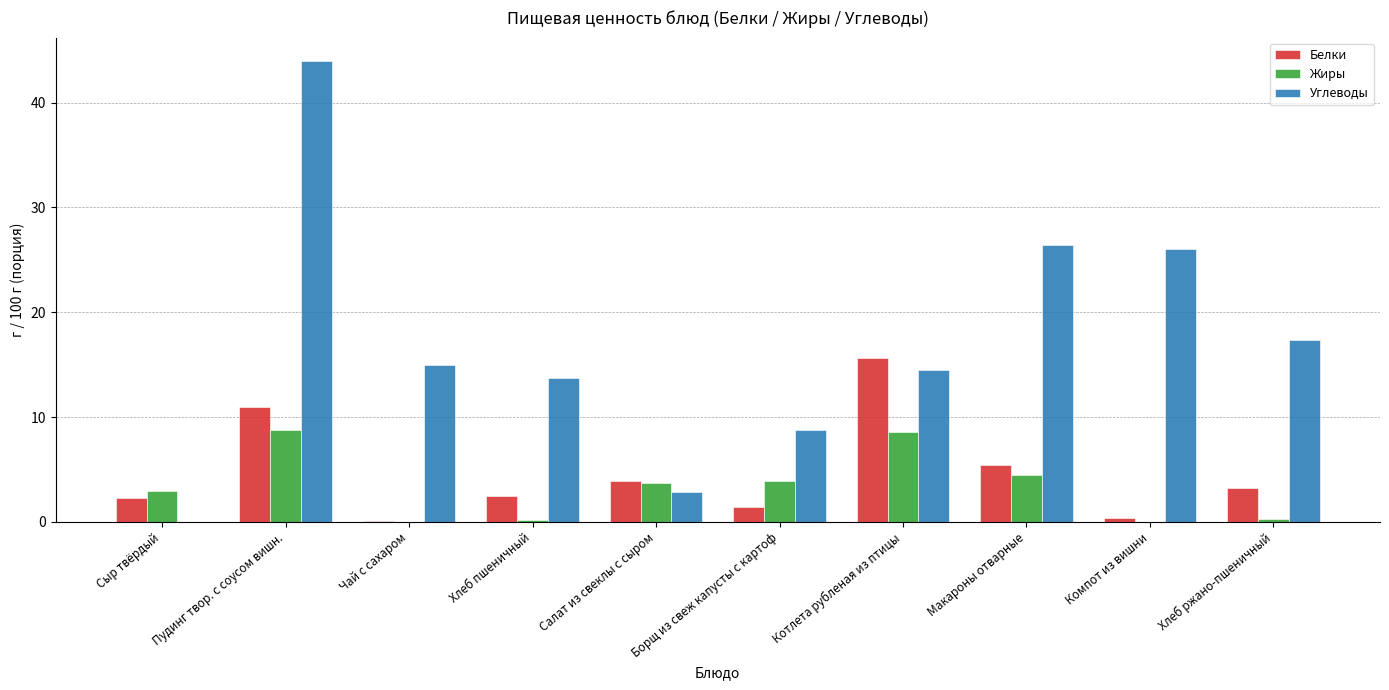

Which series has the largest total across all categories?

Углеводы